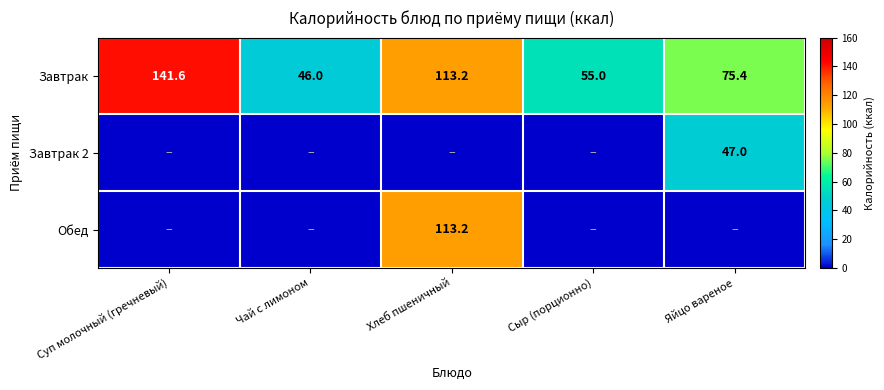

Which category has the highest value across all series?

Суп молочный (гречневый)